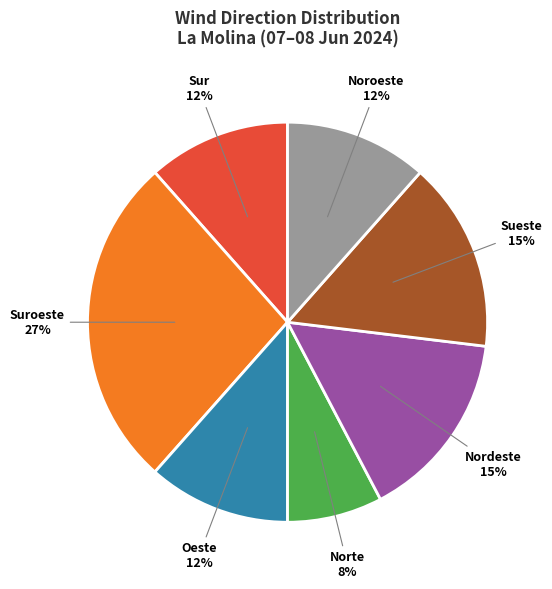

Between Suroeste and Oeste, which is larger?

Suroeste